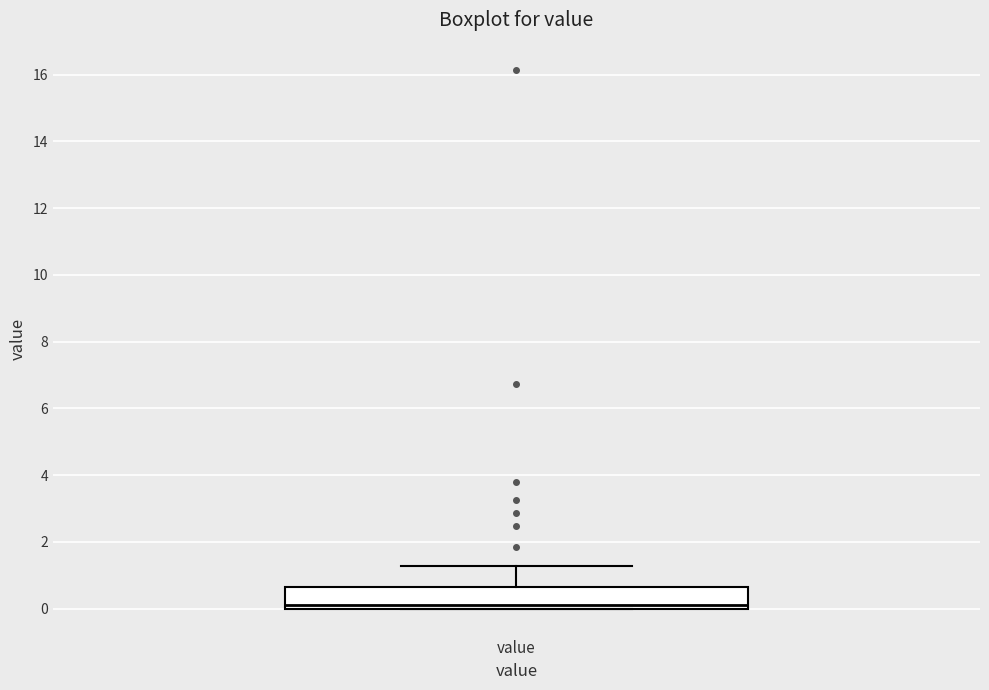

Transcribe this box plot: give where the median line is, the range the box spans, and where the two whiskers end, as read against the y-axis. The values are not printed on the chart, so give them approximately, as read against the axis.

median 0.2, box 0.0 to 0.6, whiskers 0.0 to 1.2